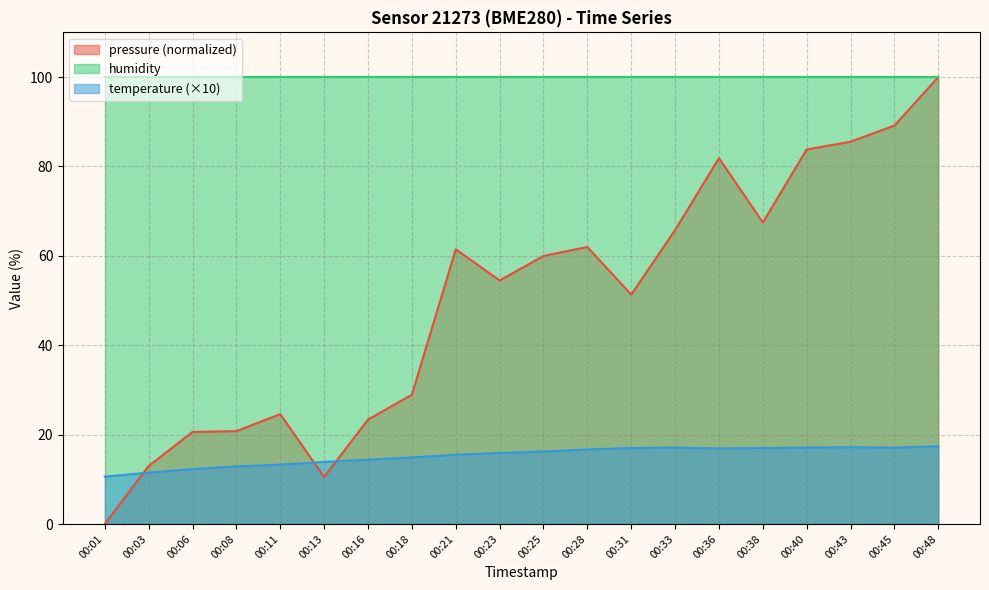

Is the value of temperature at 00:43 greater than the value of pressure at 00:43?

No